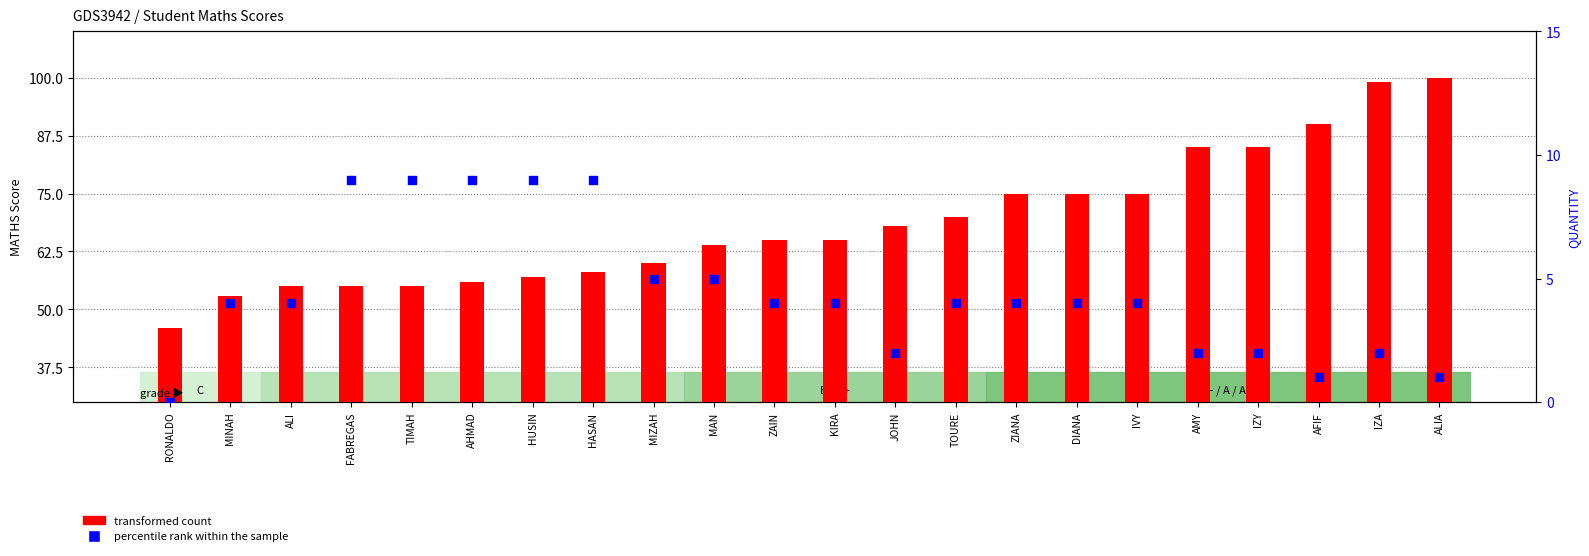

Which series reaches the maximum Y coordinate?

transformed count